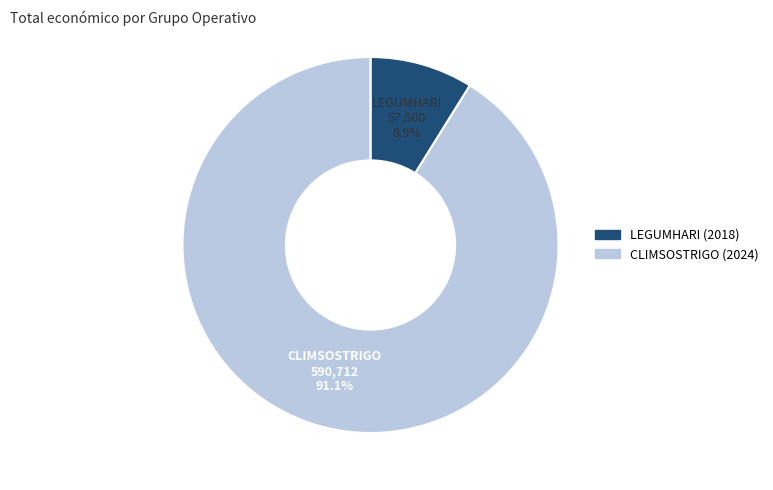

Is CLIMSOSTRIGO (2024) the majority of the pie?

Yes